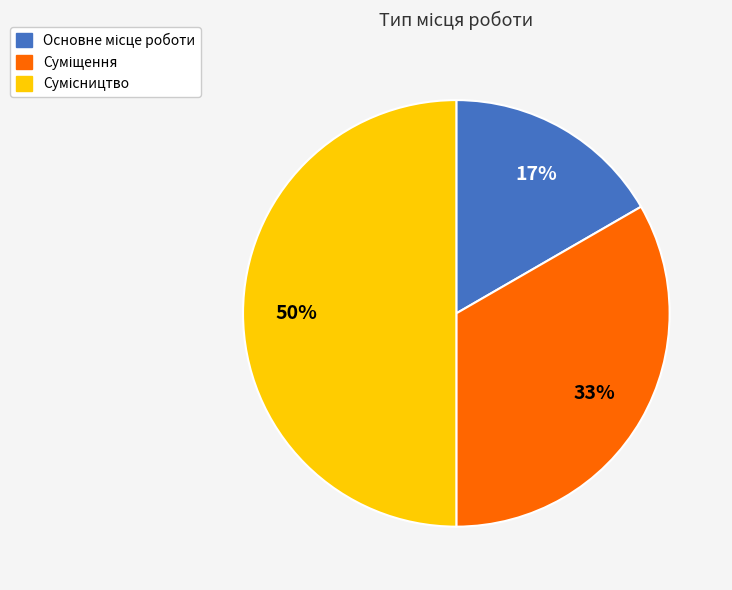

To the nearest percent, what is the average slice percentage?

33%